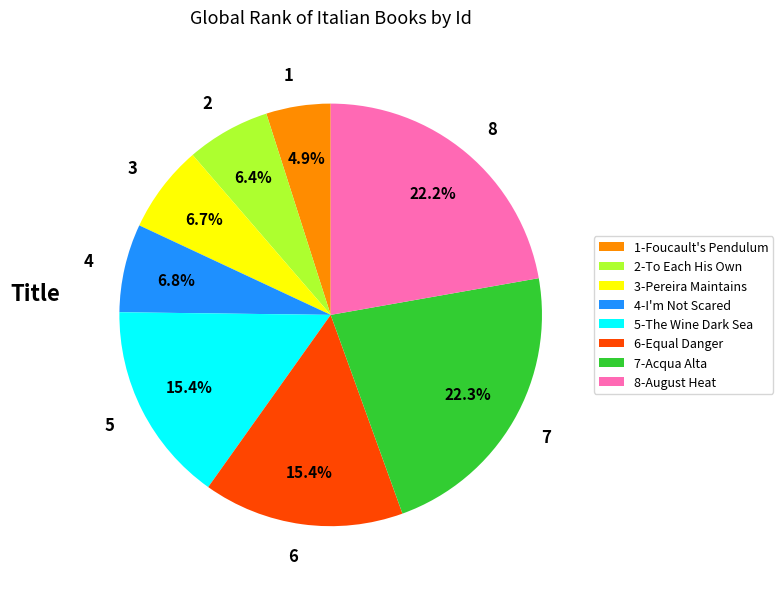

To the nearest percent, what is the average slice percentage?

12%